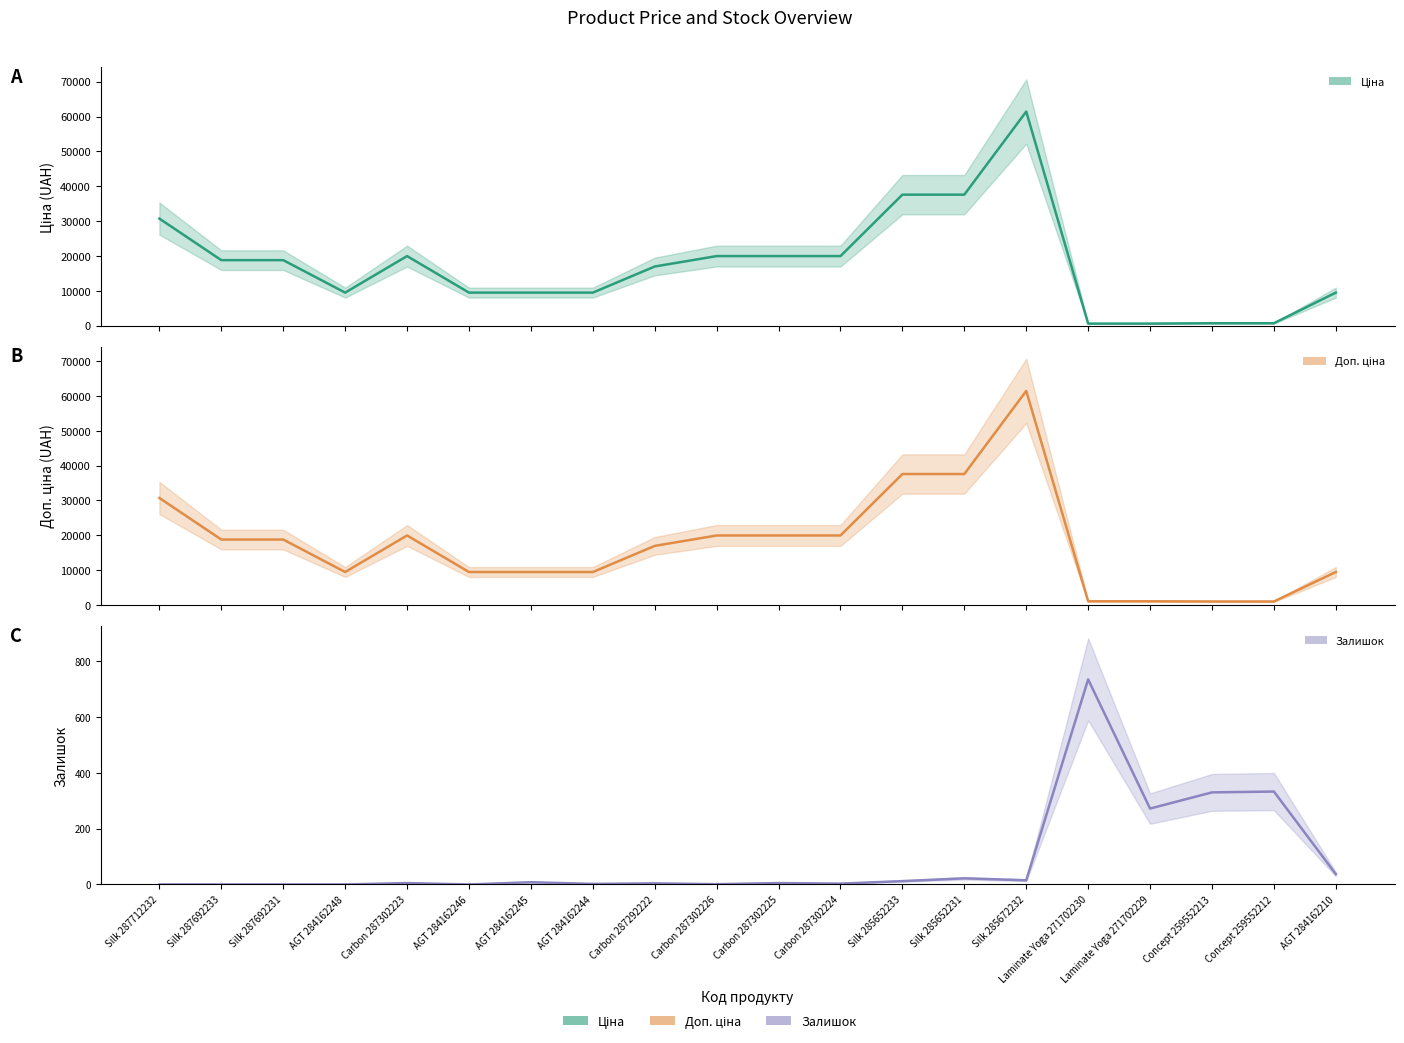

How many times do Залишок and Ціна cross each other?

2